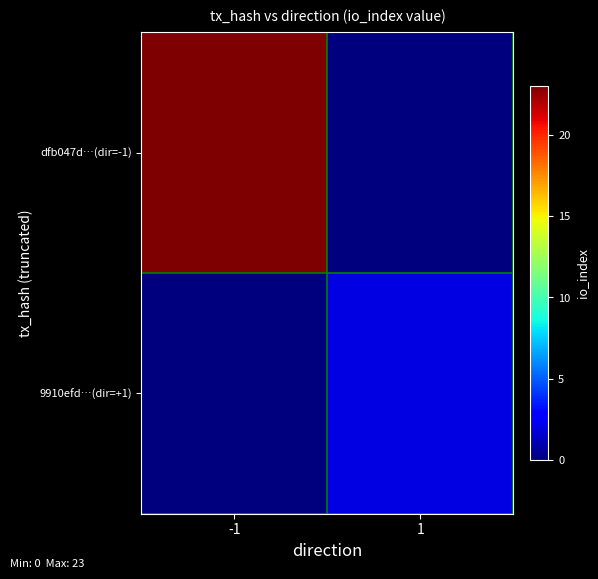

Rank the series by their average value, from lowest to highest.

9910efd…(dir=+1), dfb047d…(dir=-1)